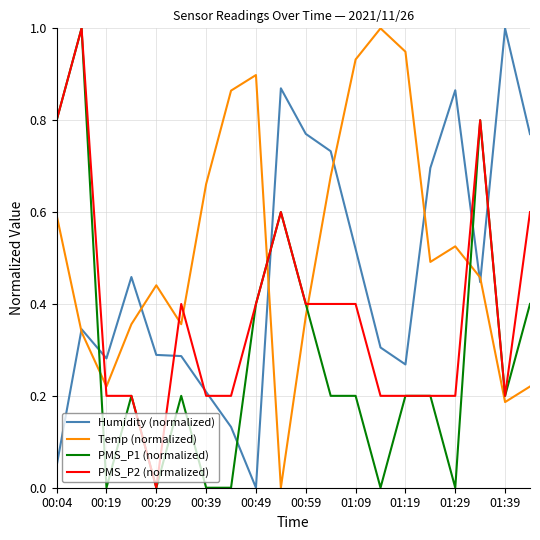

What is the maximum value shown in the chart?

1.0